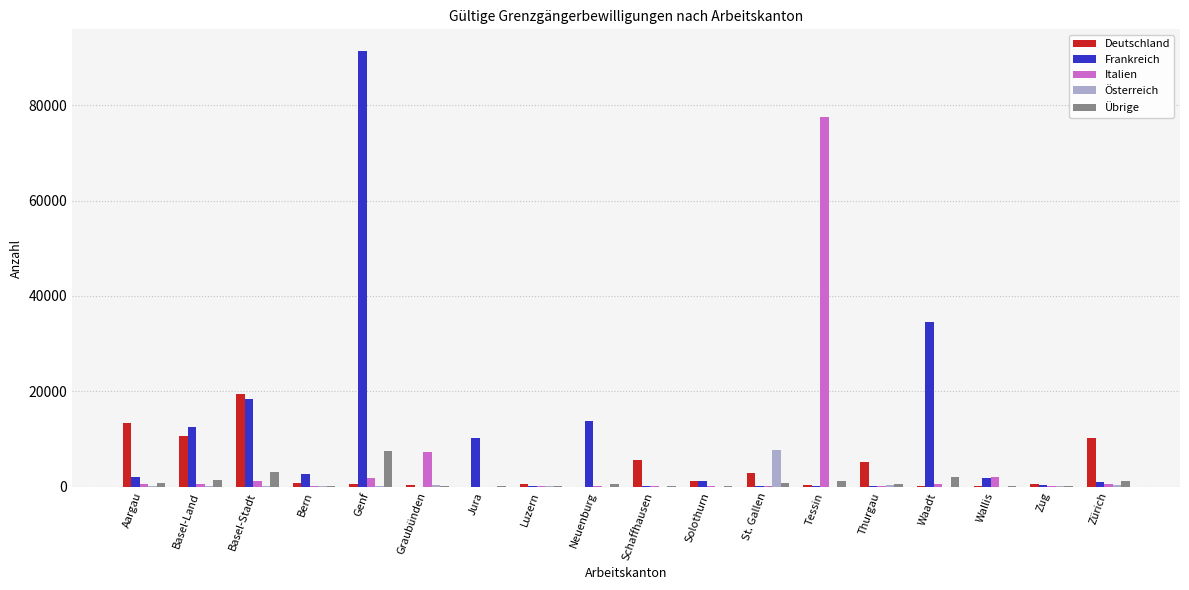

Which category has the highest value in the Österreich series?

St. Gallen